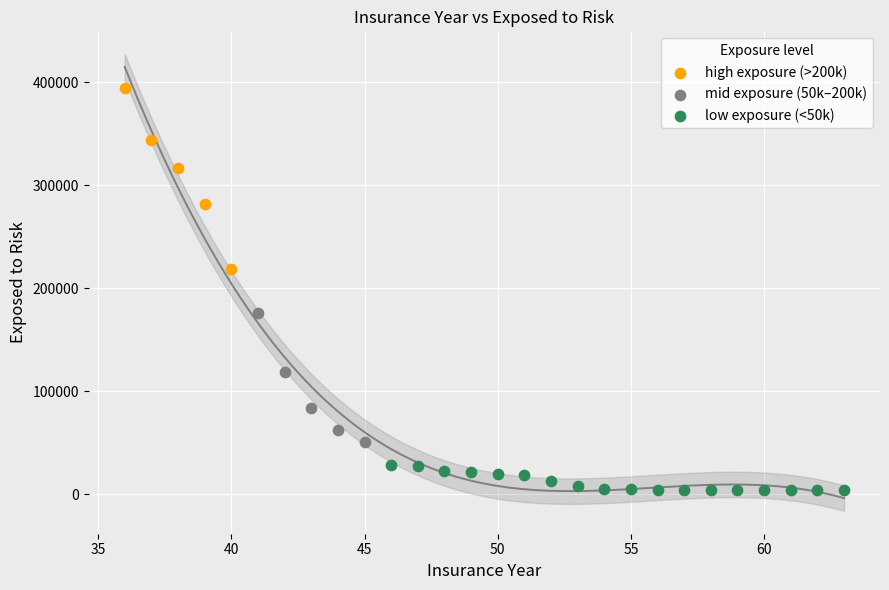

Which series contains the highest Y value?

high exposure (>200k)